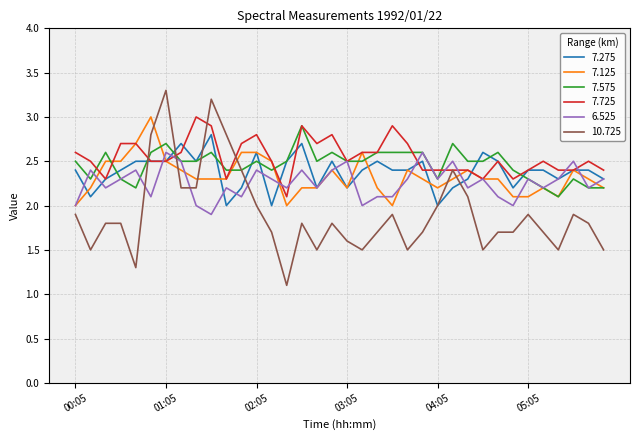

What is the smallest value displayed?

1.1